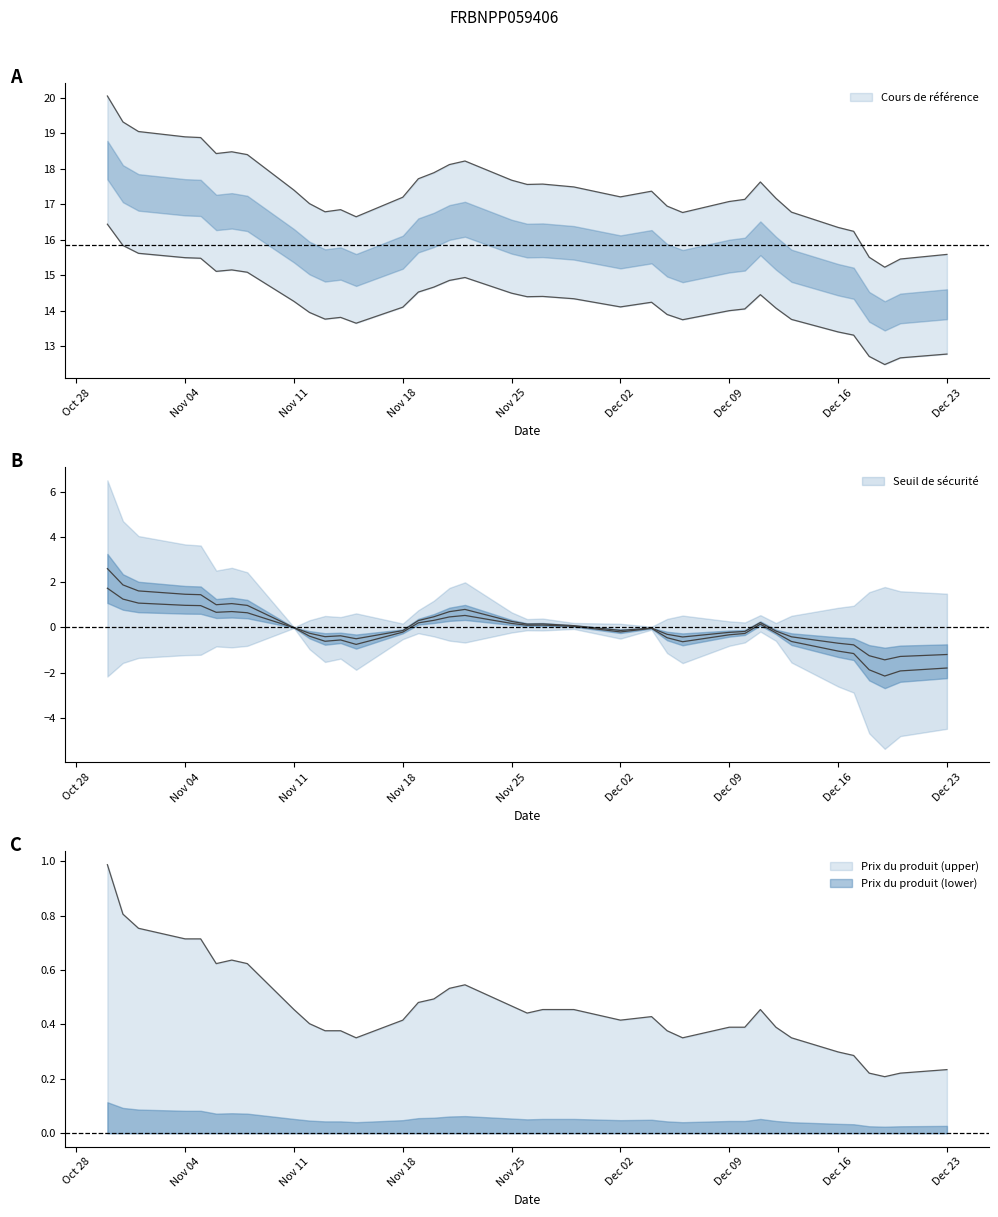

Does the chart display data point markers on the line(s)?

No